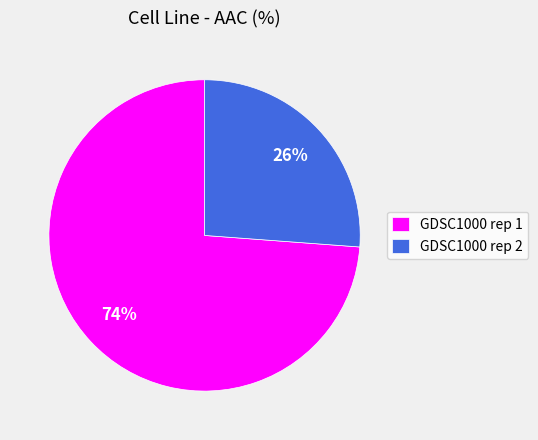

To the nearest percent, what is the difference between the GDSC1000 rep 2 and GDSC1000 rep 1 slice percentages?

48%